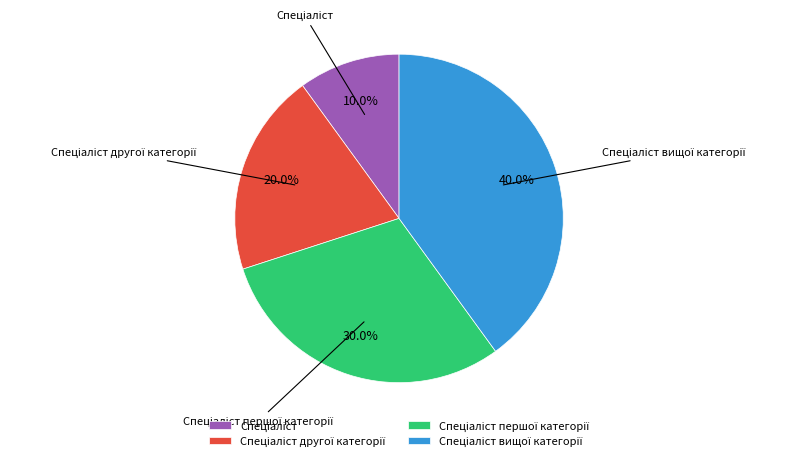

Is there any slice that represents more than half of the pie?

No